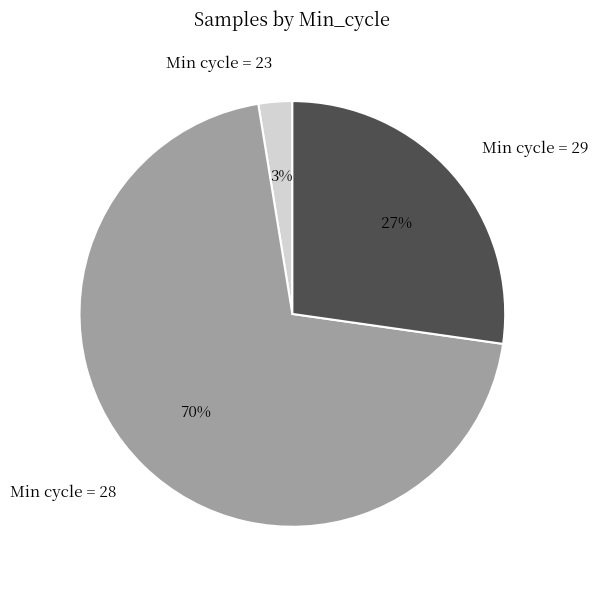

How many slices are in this pie chart?

3